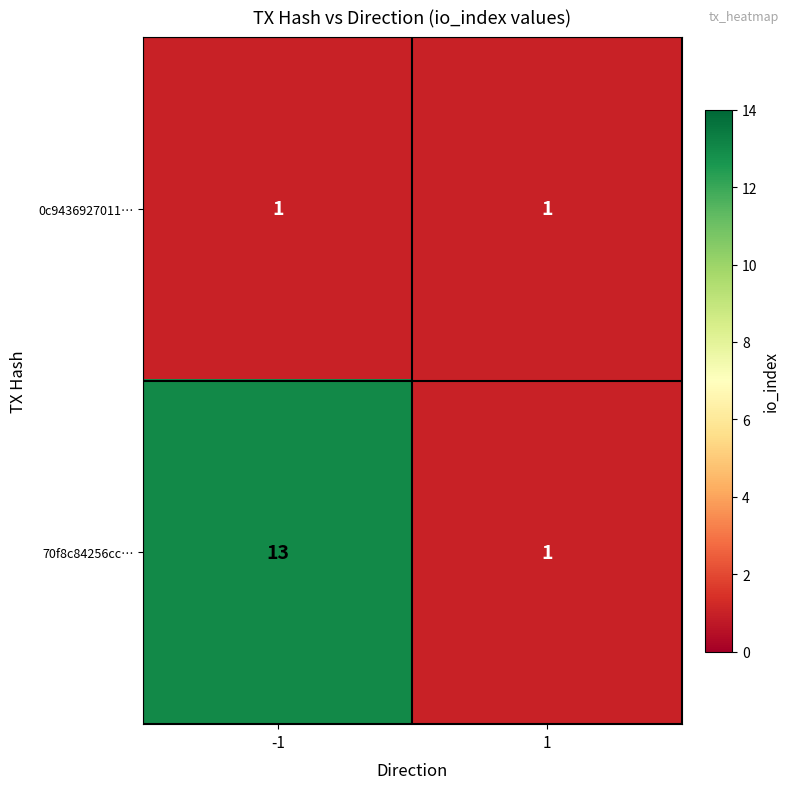

True or false: 70f8c84256cc… has a value of 2 at 1.

False